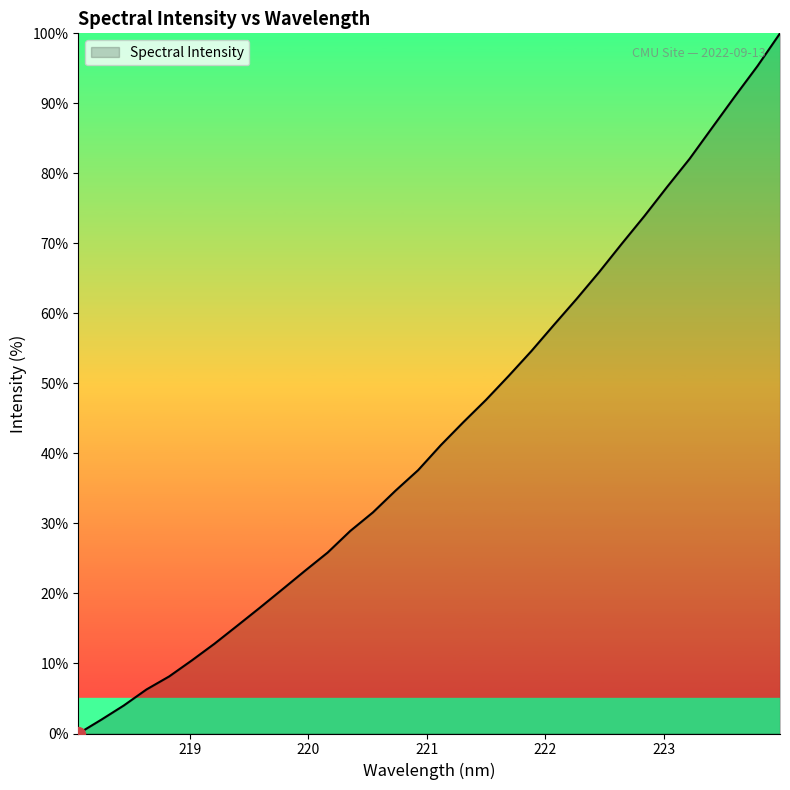

What is the difference between the maximum and minimum values?

100.0